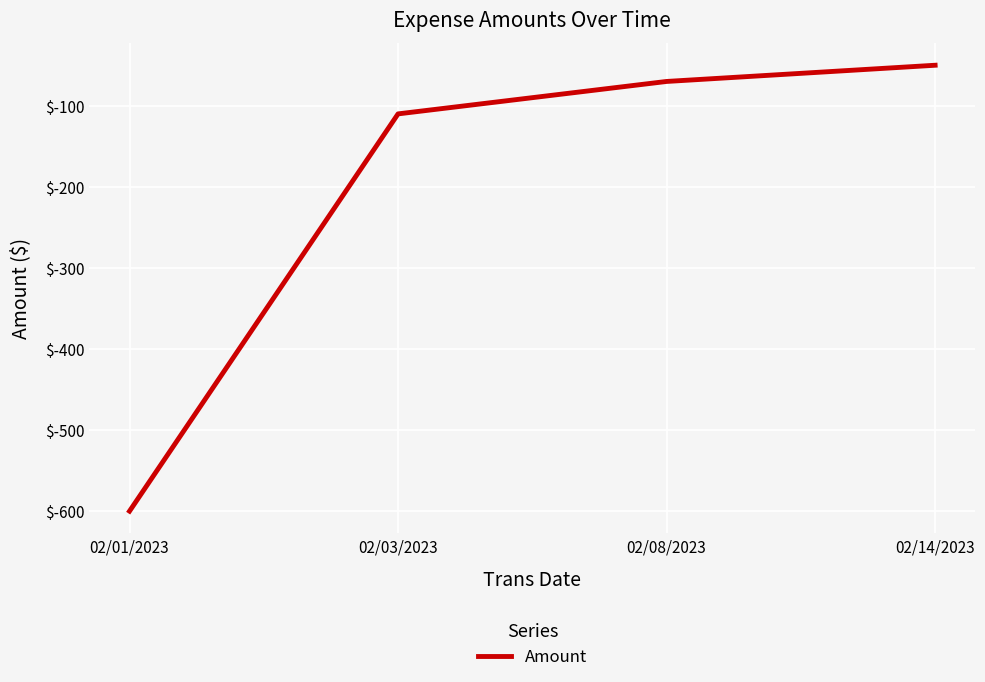

Which has a higher value, 02/03/2023 or 02/08/2023?

02/08/2023